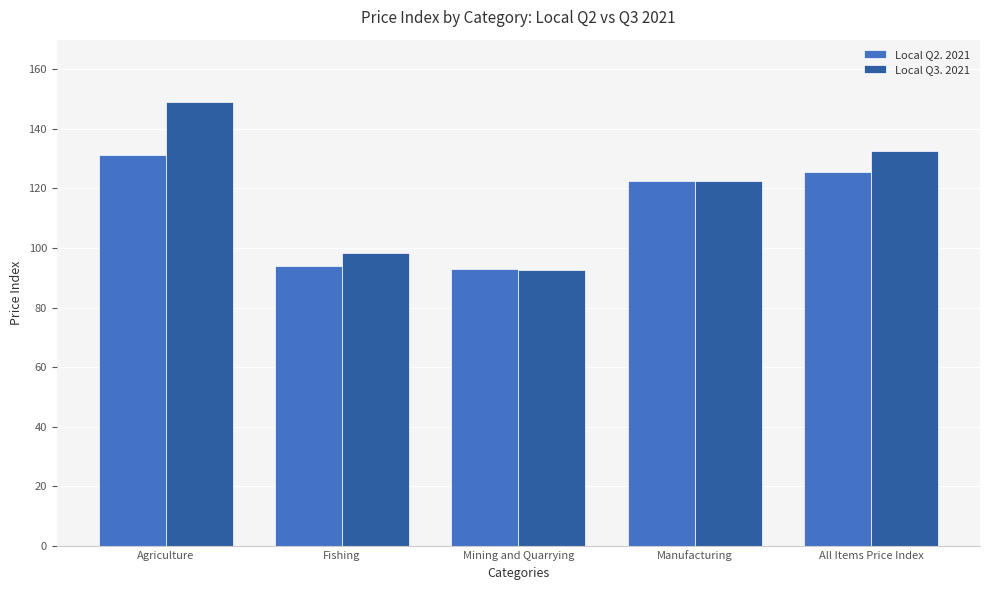

Which series has the largest range (max minus min)?

Local Q3. 2021